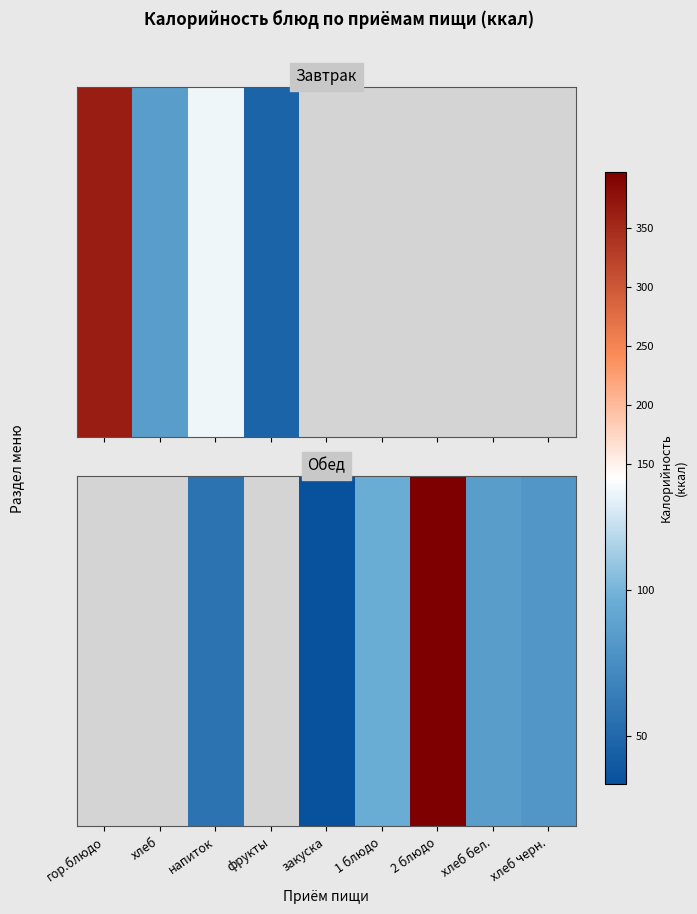

True or false: the data shows 57.0 at напиток.

True